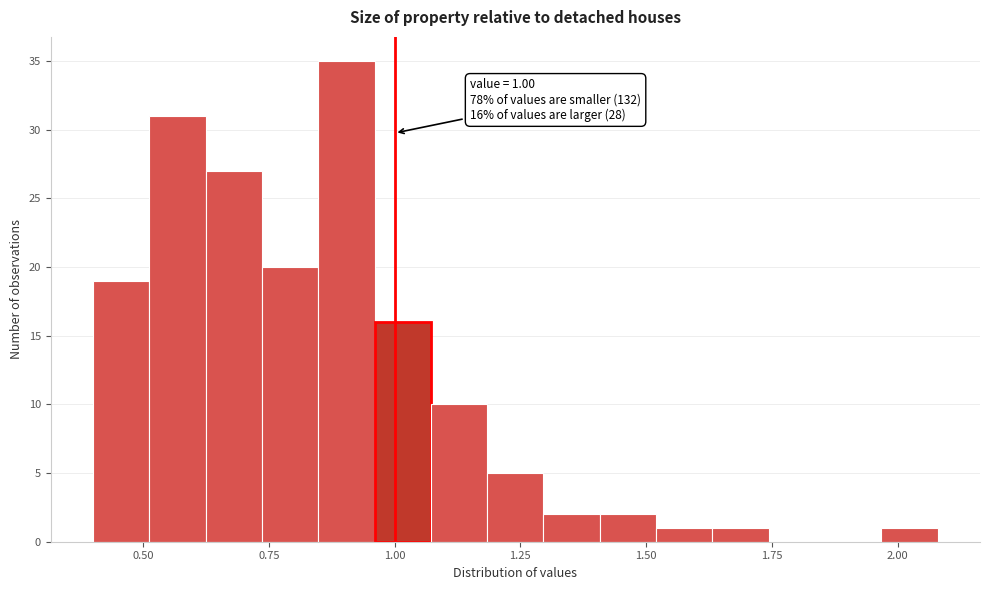

Read against the x-axis, roughly where is the centre of the tallest bar?

0.90